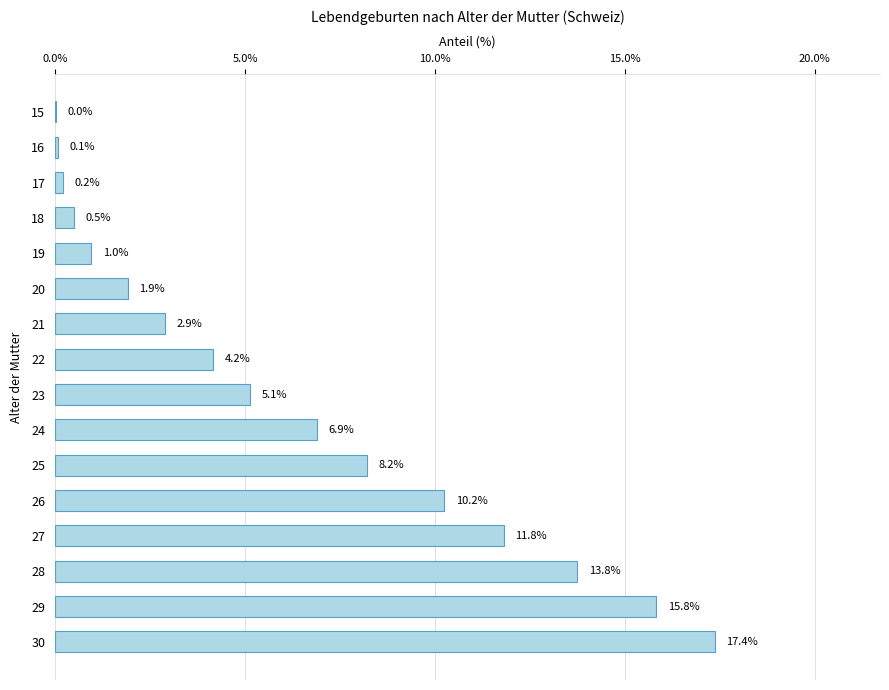

At which label is the value closest to 8?

25